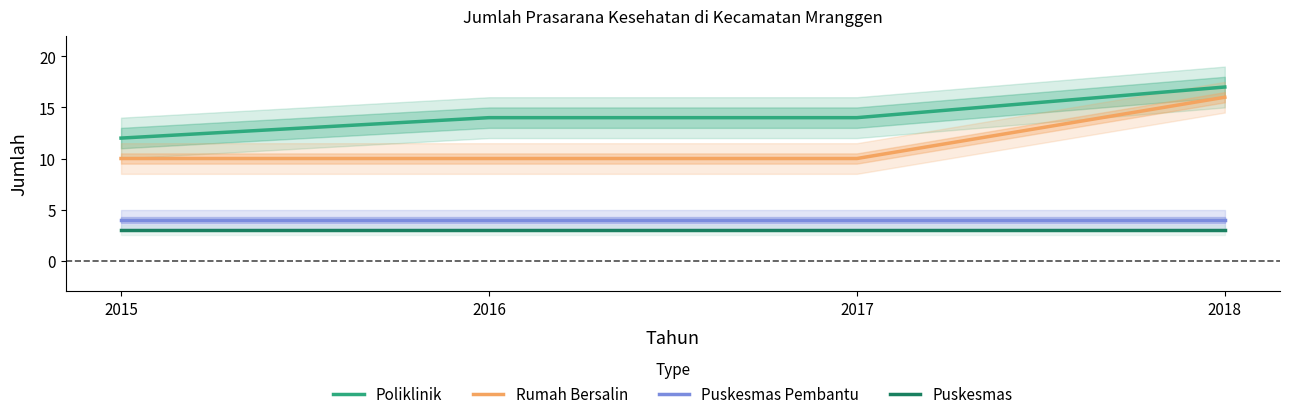

True or false: Poliklinik has more than 0 points higher than both neighbors.

False